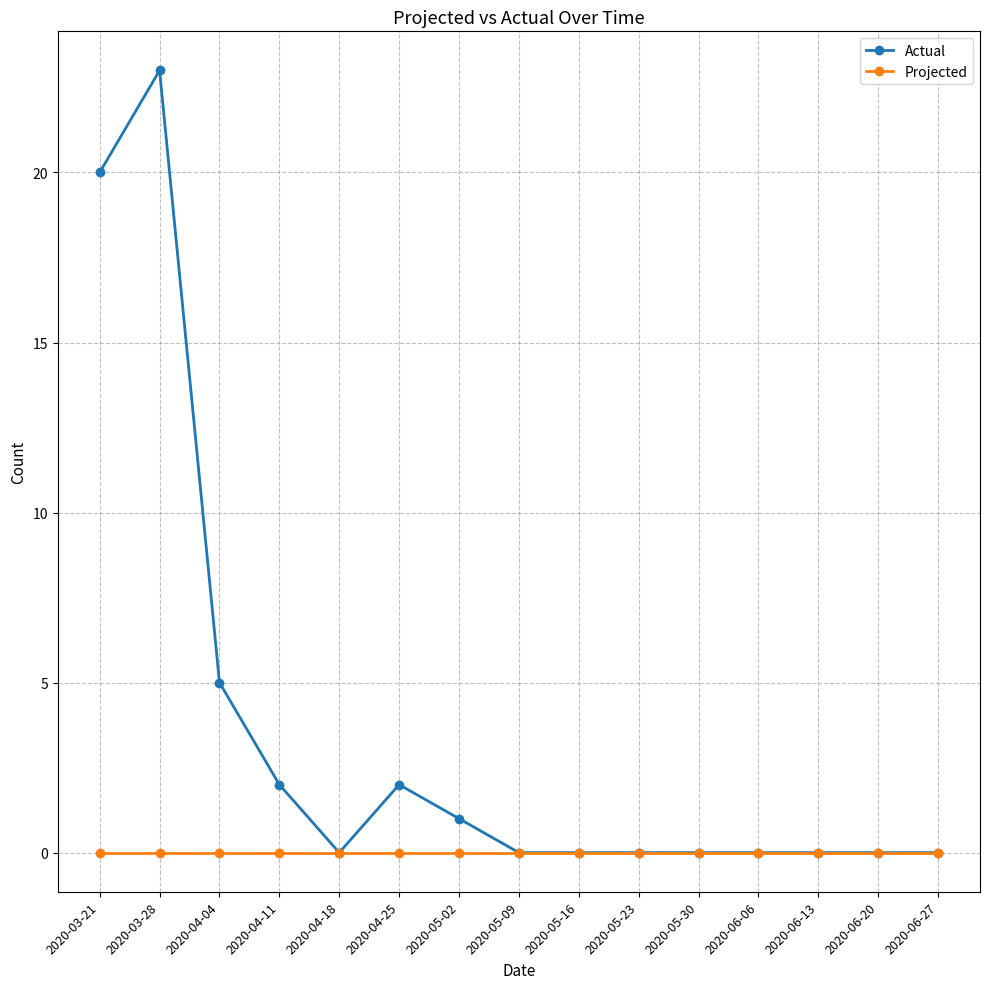

Does the chart display data point markers on the line(s)?

Yes